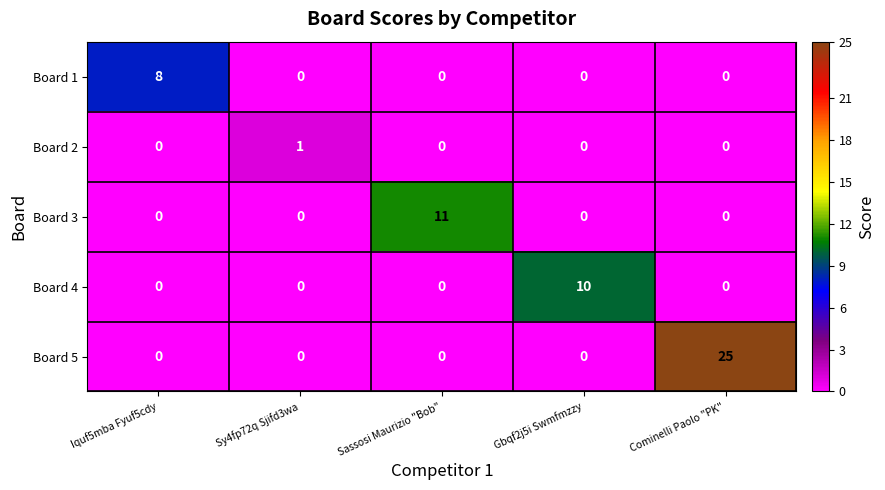

What is the average value of the Board 5 series?

5